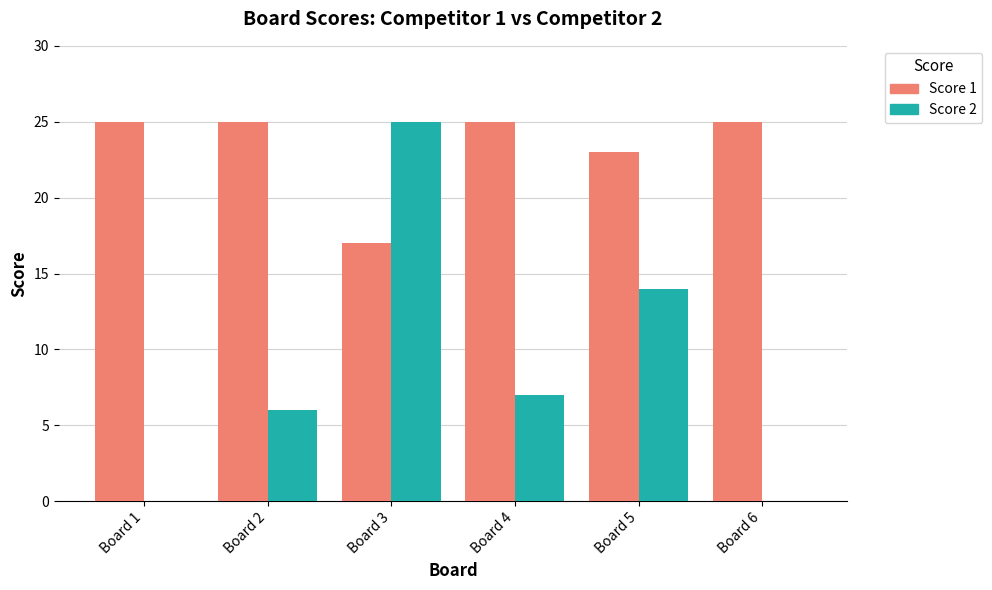

Which series has the largest range (max minus min)?

Score 2